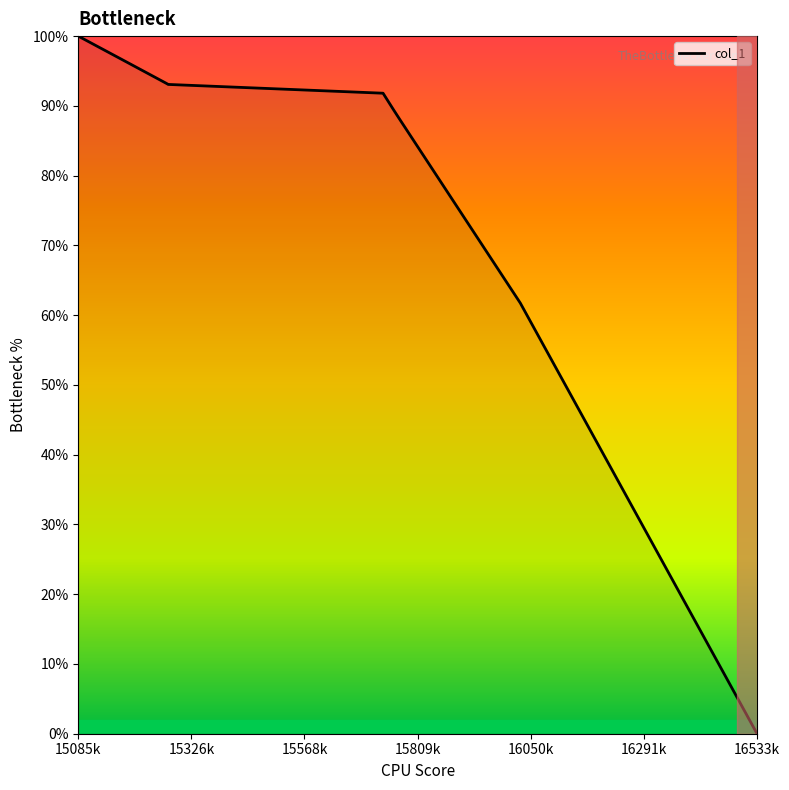

What is the difference between the maximum and minimum values?

100.0